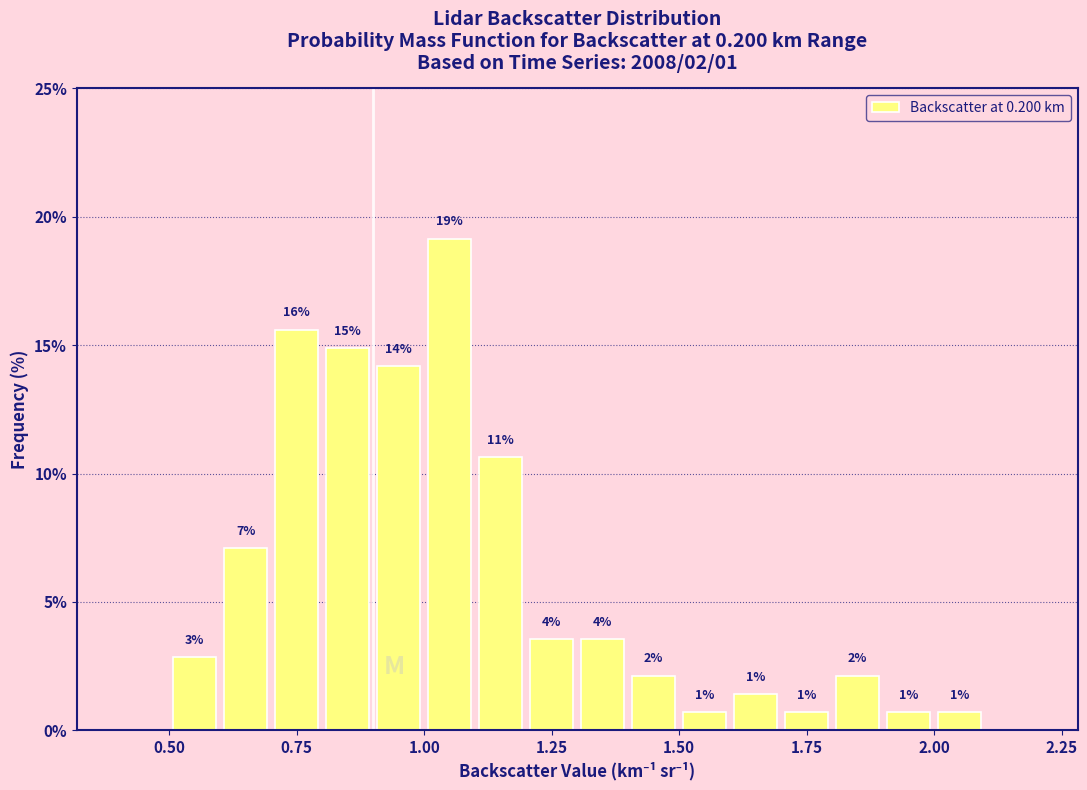

Read against the x-axis, roughly where is the centre of the tallest bar?

1.05